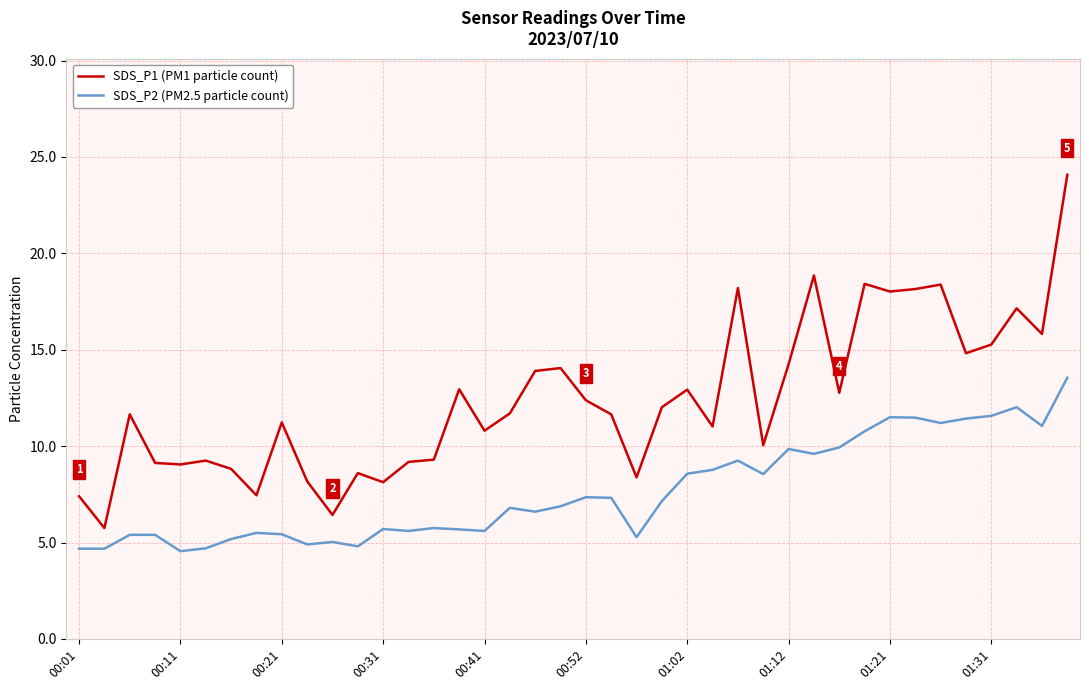

Which series has the largest range (max minus min)?

SDS_P1 (PM1 particle count)